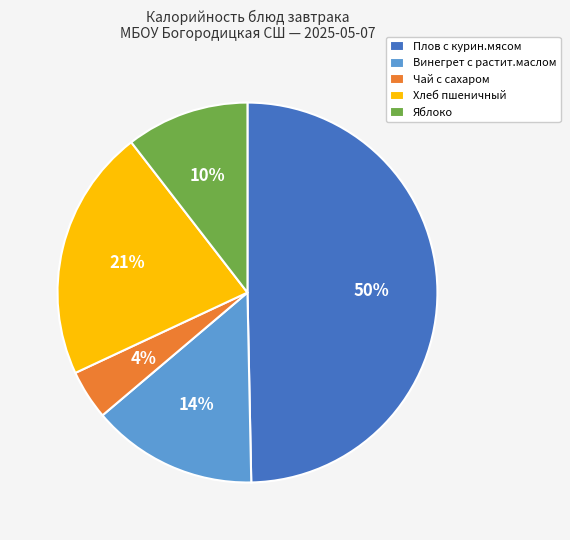

True or false: Яблоко accounts for 17% of the total.

False